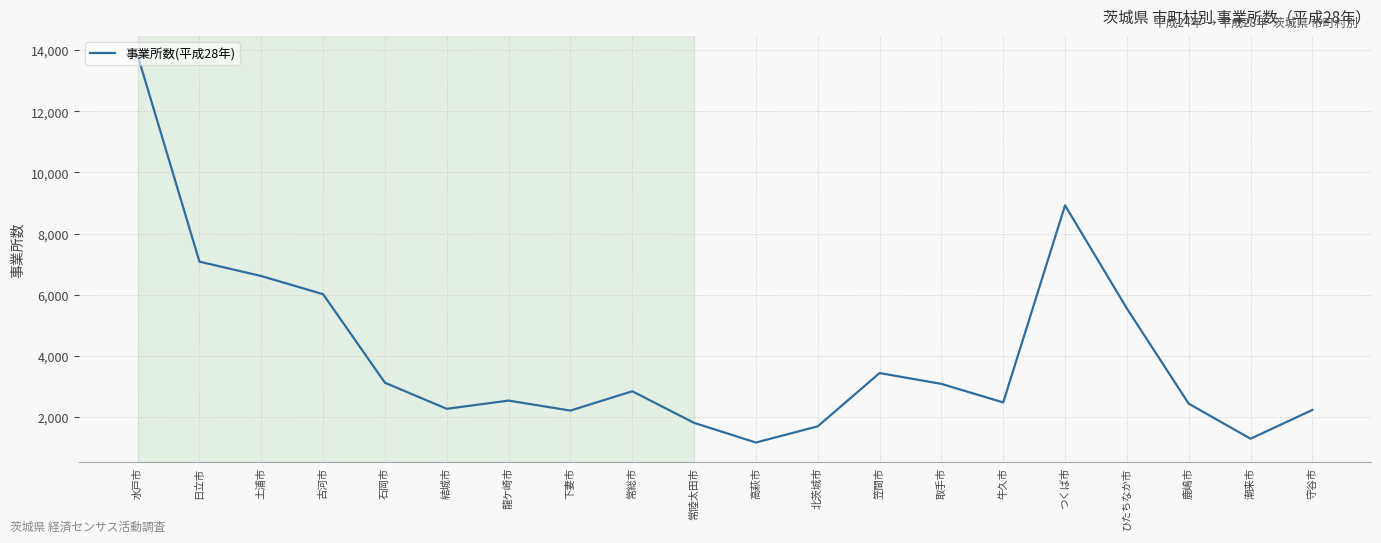

Is it true that the value at 北茨城市 is 1696?

True